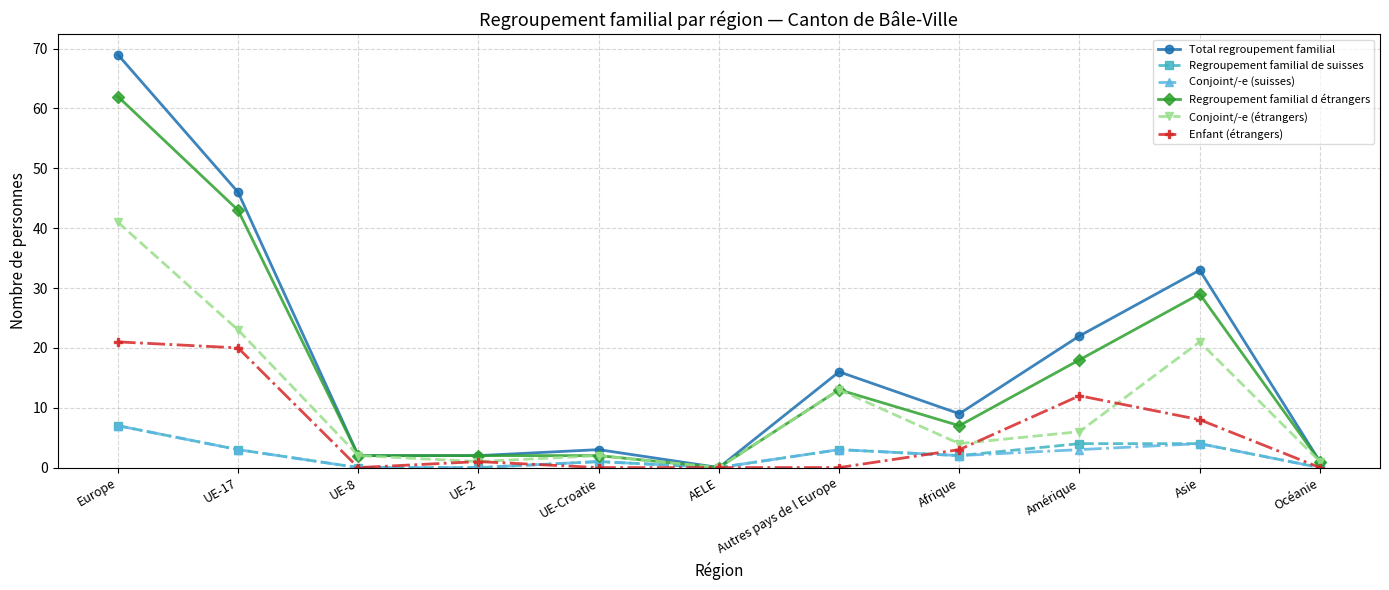

Which series has the largest range (max minus min)?

Total regroupement familial